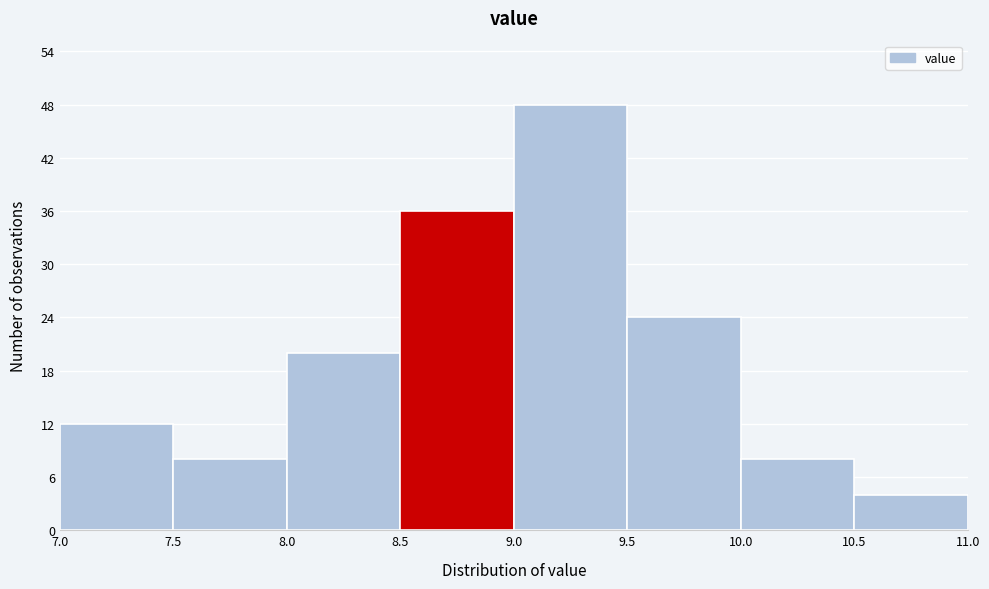

Over which range of the x-axis is the bar tallest?

9.0 to 9.5